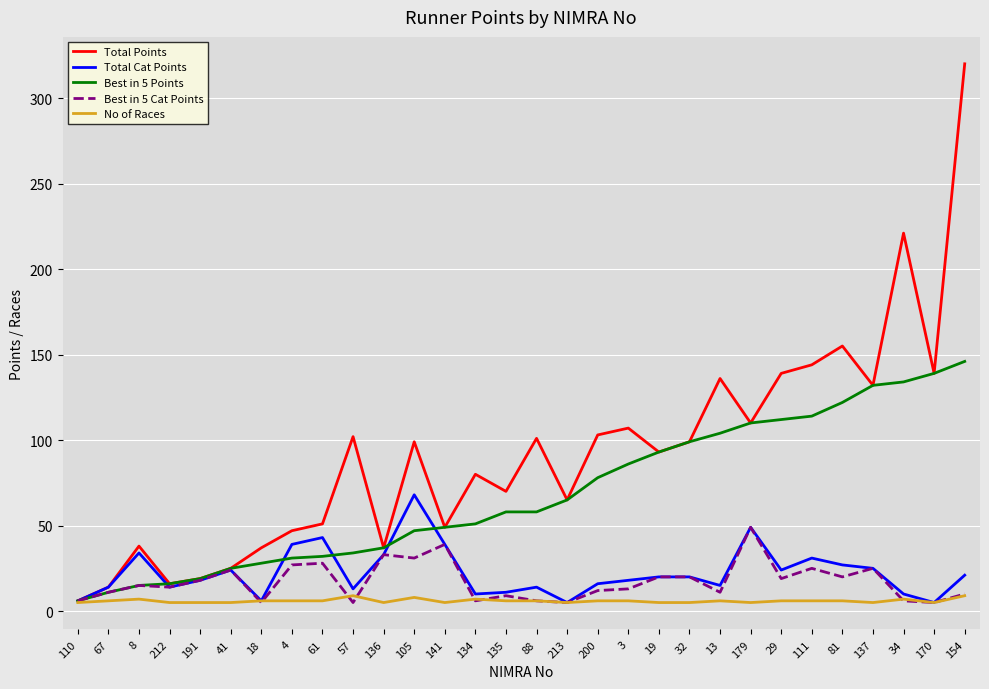

Which series changed the most between 67 and 200?

Total Points